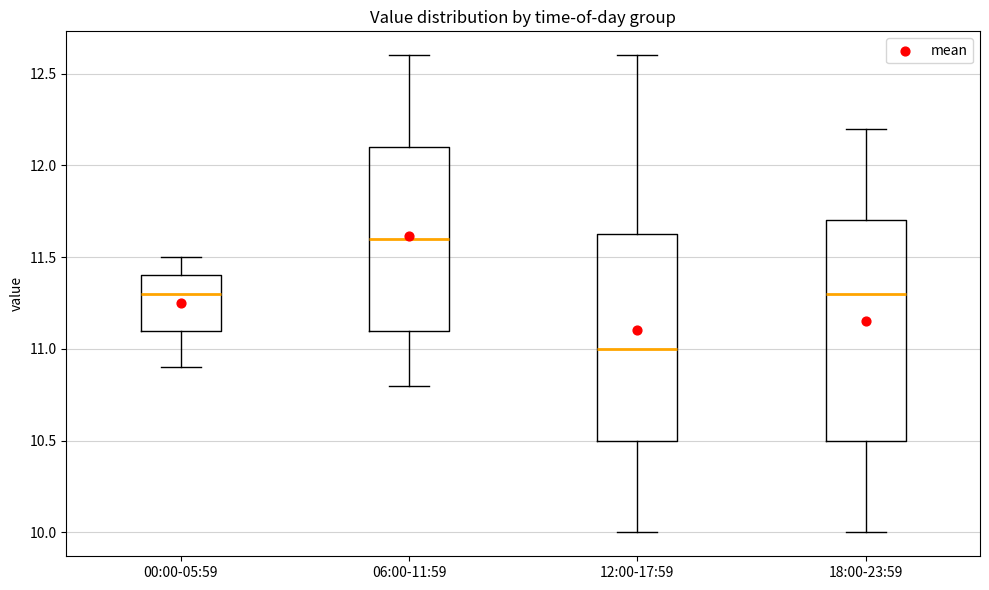

Reading left to right, transcribe this box plot: for each box, give where its median line is, the range the box spans, and where its two whiskers end, as read against the y-axis. The values are not printed on the chart, so give them approximately, as read against the axis.

00:00-05:59: median 11.30, box 11.10 to 11.40, whiskers 10.90 to 11.50
06:00-11:59: median 11.60, box 11.10 to 12.10, whiskers 10.80 to 12.60
12:00-17:59: median 11.00, box 10.50 to 11.65, whiskers 10.00 to 12.60
18:00-23:59: median 11.30, box 10.50 to 11.70, whiskers 10.00 to 12.20